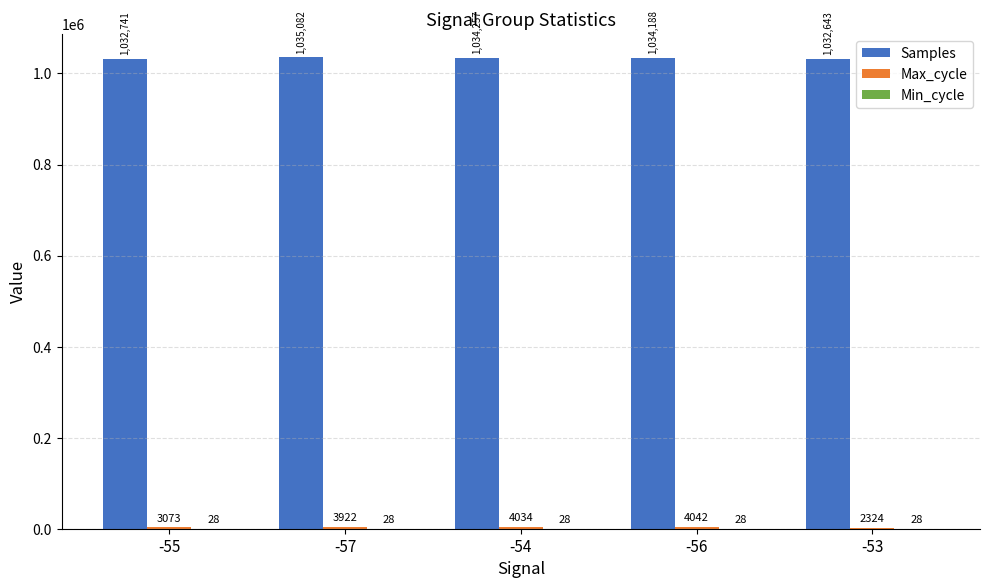

At which label is Samples closest to 1033862?

-56